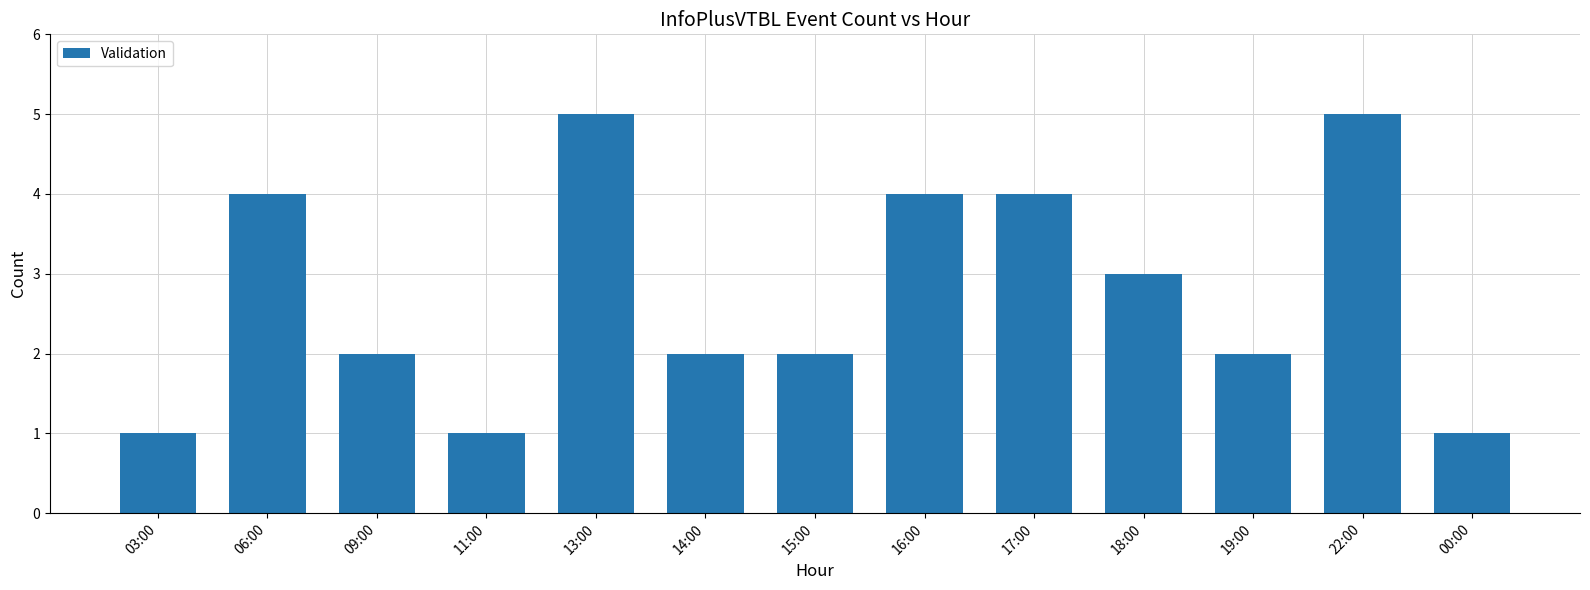

What is the change in value from 14:00 to 16:00?

+2